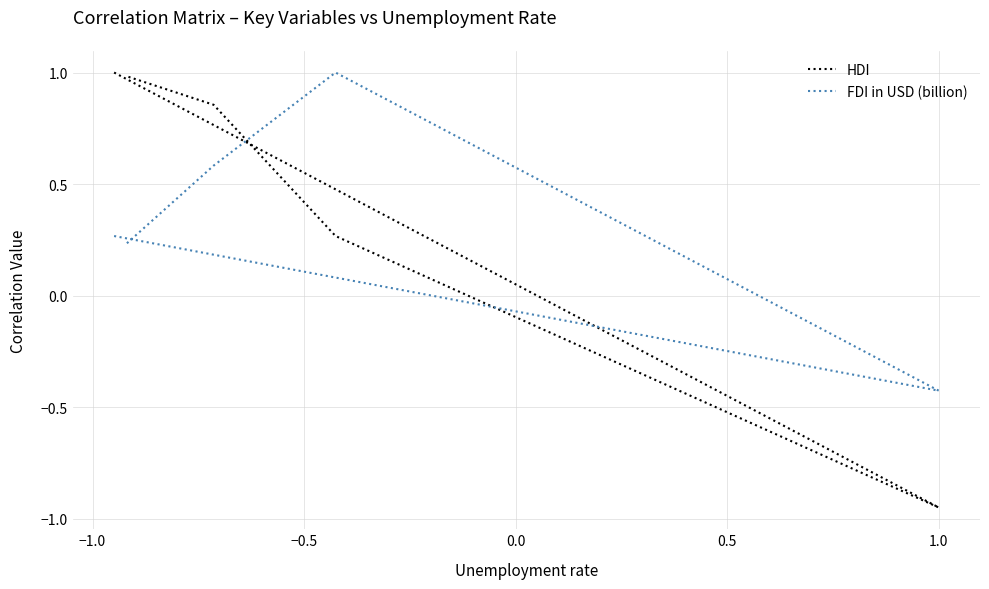

What is the maximum value for FDI in USD (billion)?

1.0